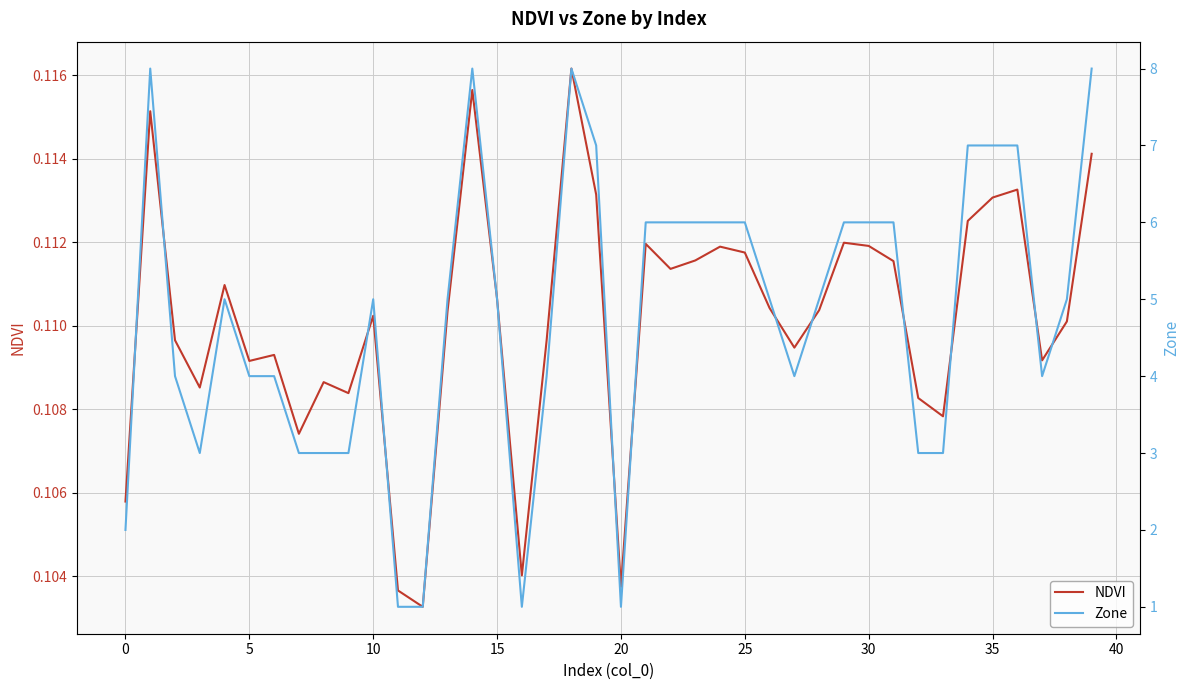

Which category has the lowest value across all series?

12